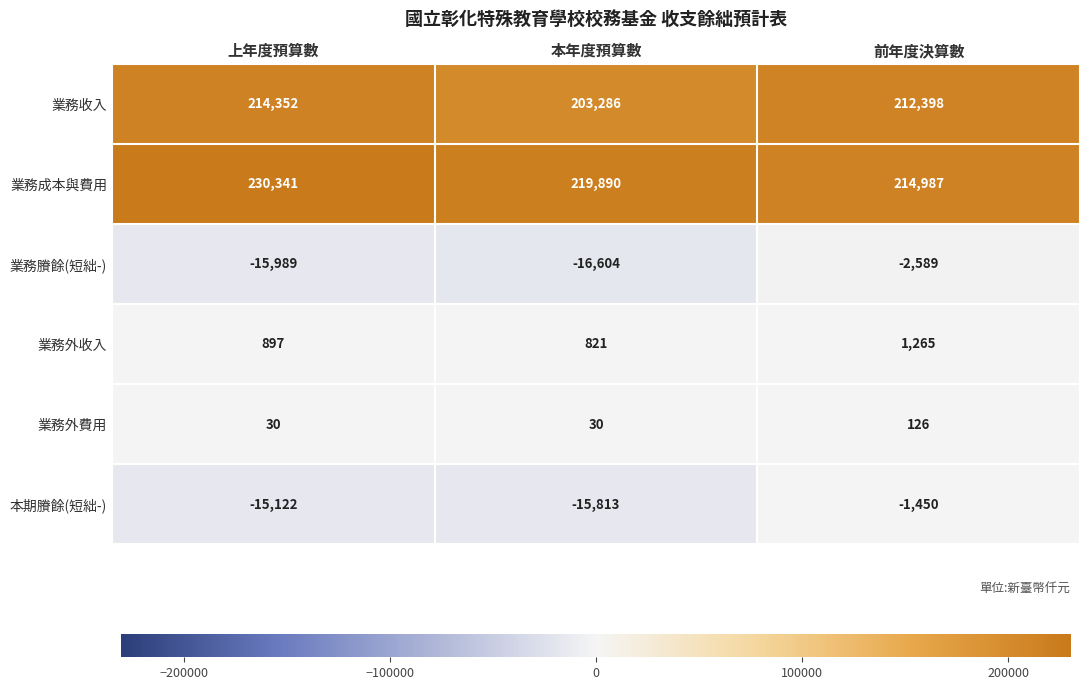

What is the difference between the maximum and minimum values in the 業務收入 series?

11066